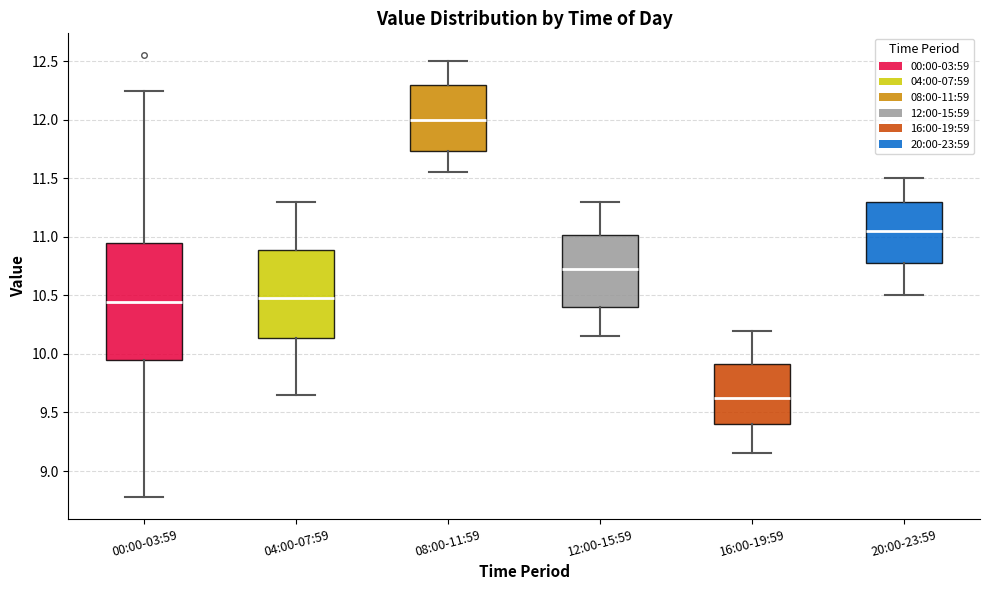

Where does the upper whisker of the box for 04:00-07:59 end on the y-axis? The values are not printed on the chart, so give them approximately, as read against the axis.

11.30